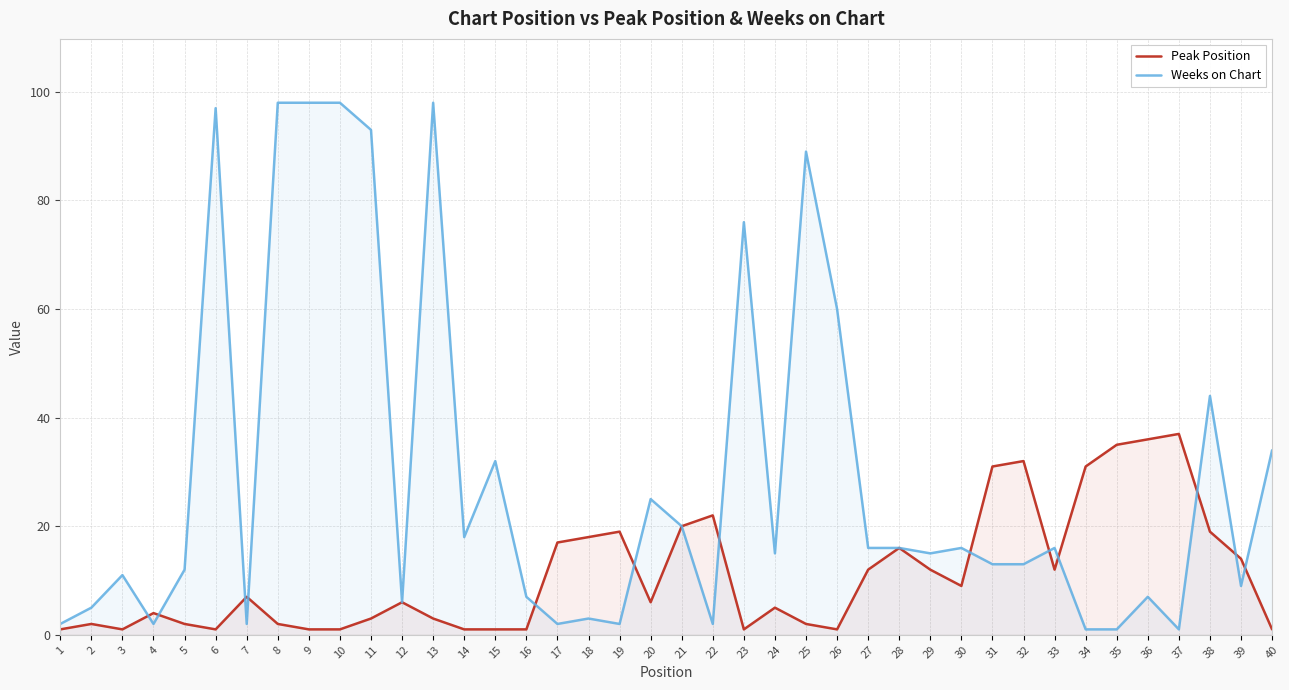

What is the sum of all Weeks on Chart values?

1175